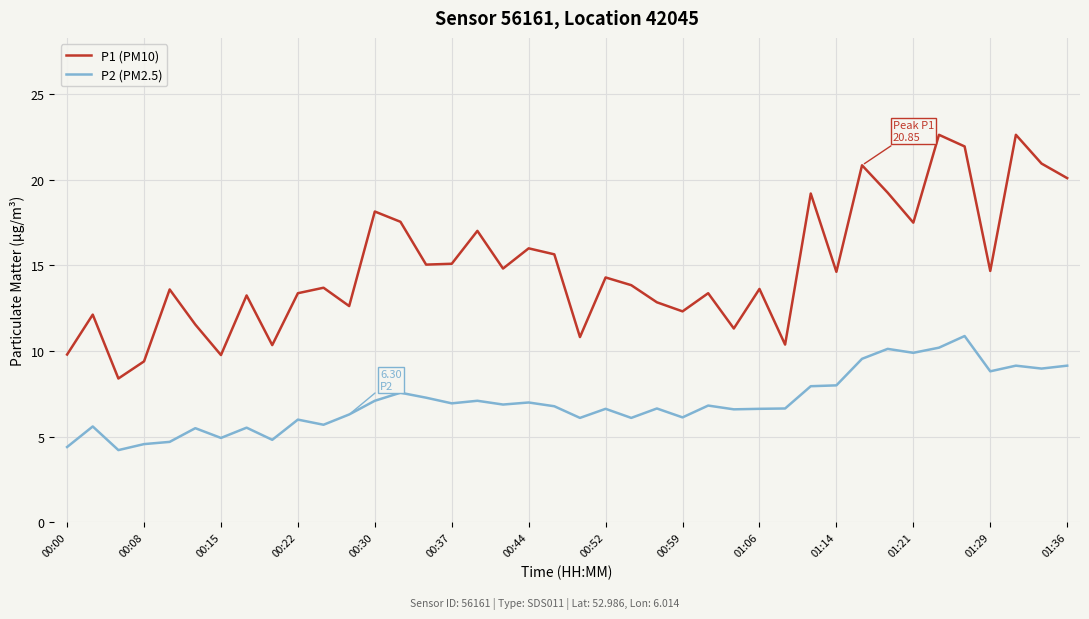

Rank the series by their average value, from lowest to highest.

P2 (PM2.5), P1 (PM10)